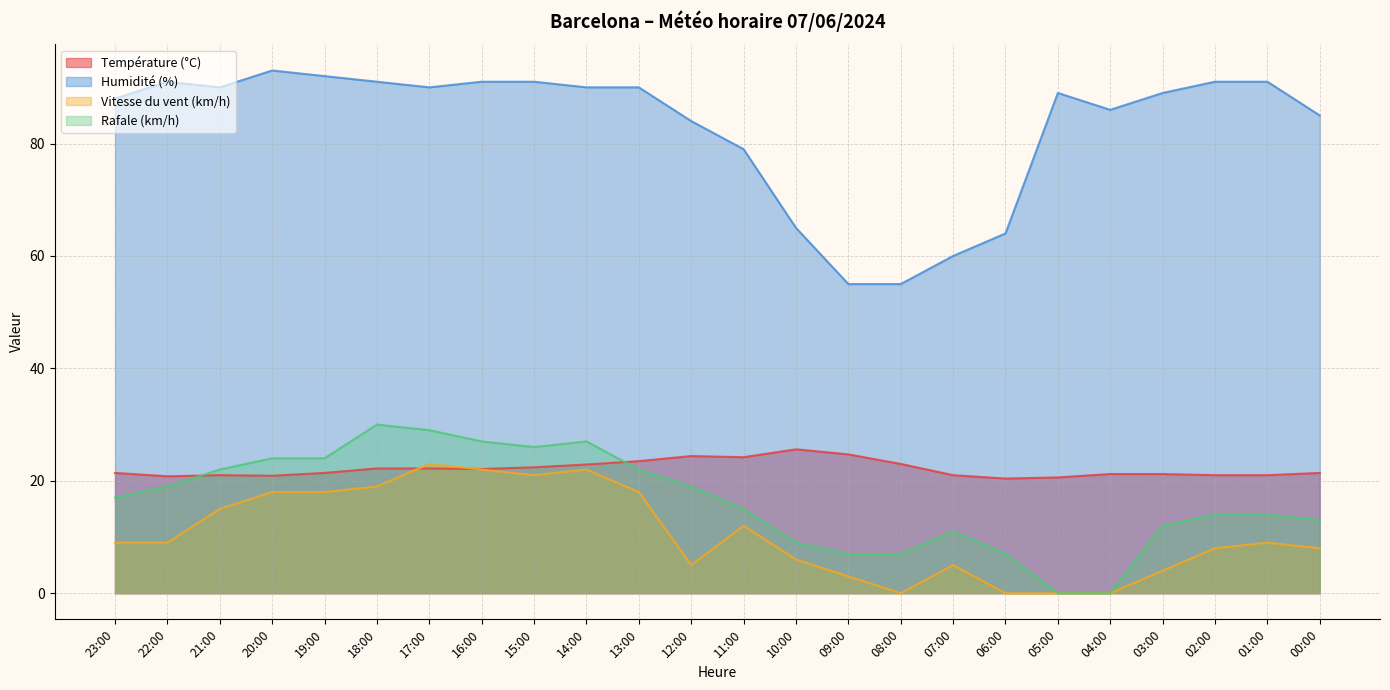

Reading left to right, what are all the values shown in this chart?

Température (°C): 23:00=21.4	22:00=20.8	21:00=21.0	20:00=20.9	19:00=21.4	18:00=22.2	17:00=22.2	16:00=22.1	15:00=22.4	14:00=22.9	13:00=23.5	12:00=24.4	11:00=24.2	10:00=25.6	09:00=24.7	08:00=23.0	07:00=21.0	06:00=20.4	05:00=20.6	04:00=21.2	03:00=21.2	02:00=21.0	01:00=21.0	00:00=21.4
Humidité (%): 23:00=88.0	22:00=91.0	21:00=90.0	20:00=93.0	19:00=92.0	18:00=91.0	17:00=90.0	16:00=91.0	15:00=91.0	14:00=90.0	13:00=90.0	12:00=84.0	11:00=79.0	10:00=65.0	09:00=55.0	08:00=55.0	07:00=60.0	06:00=64.0	05:00=89.0	04:00=86.0	03:00=89.0	02:00=91.0	01:00=91.0	00:00=85.0
Vitesse du vent (km/h): 23:00=9.0	22:00=9.0	21:00=15.0	20:00=18.0	19:00=18.0	18:00=19.0	17:00=23.0	16:00=22.0	15:00=21.0	14:00=22.0	13:00=18.0	12:00=5.0	11:00=12.0	10:00=6.0	09:00=3.0	08:00=0.0	07:00=5.0	06:00=0.0	05:00=0.0	04:00=0.0	03:00=4.0	02:00=8.0	01:00=9.0	00:00=8.0
Rafale (km/h): 23:00=17.0	22:00=19.0	21:00=22.0	20:00=24.0	19:00=24.0	18:00=30.0	17:00=29.0	16:00=27.0	15:00=26.0	14:00=27.0	13:00=22.0	12:00=19.0	11:00=15.0	10:00=9.0	09:00=7.0	08:00=7.0	07:00=11.0	06:00=7.0	05:00=0.0	04:00=0.0	03:00=12.0	02:00=14.0	01:00=14.0	00:00=13.0